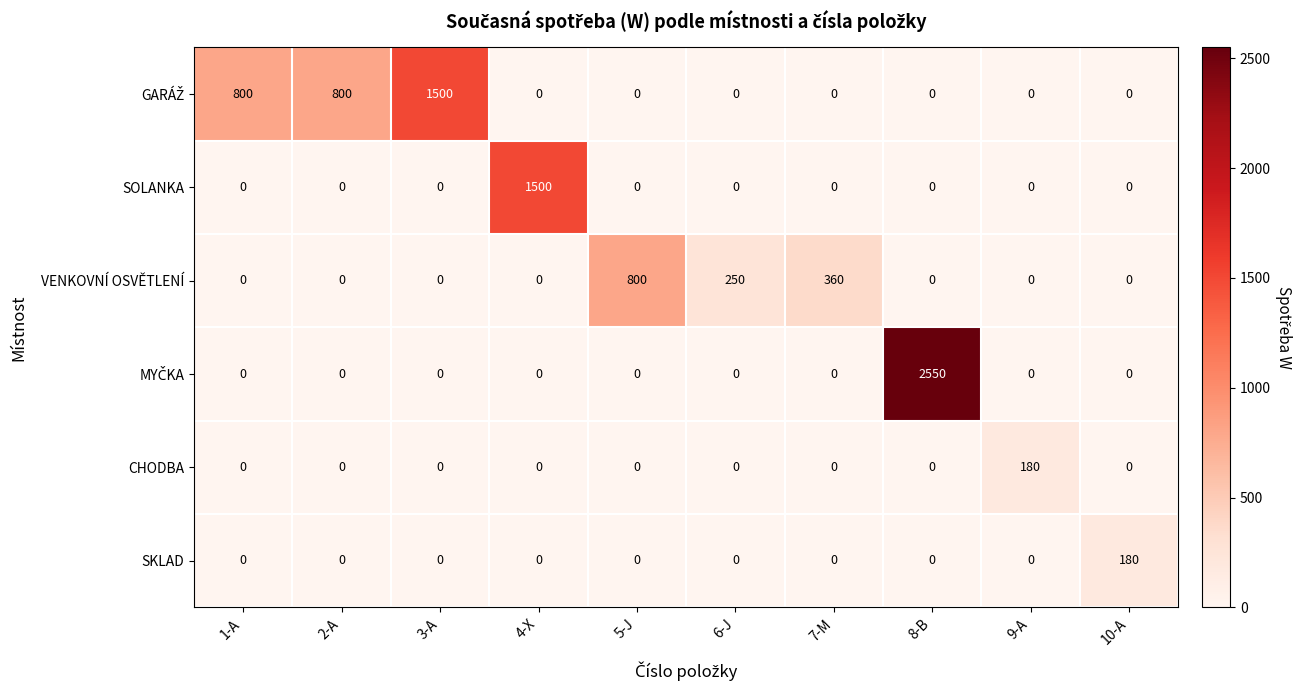

What is the average value of the SKLAD series?

18